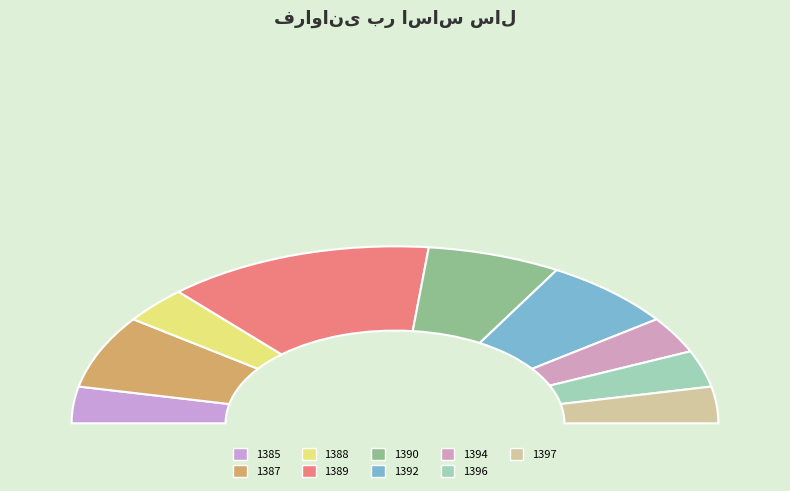

To the nearest percent, what is the average slice percentage?

11%